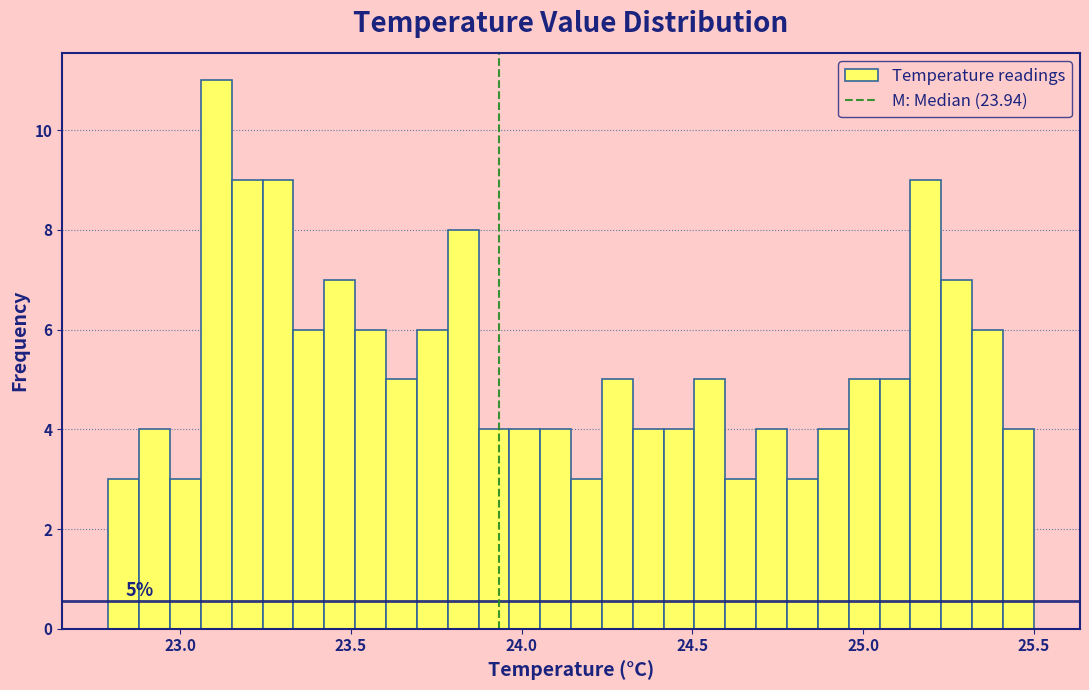

Read against the x-axis, roughly where is the centre of the tallest bar?

23.10